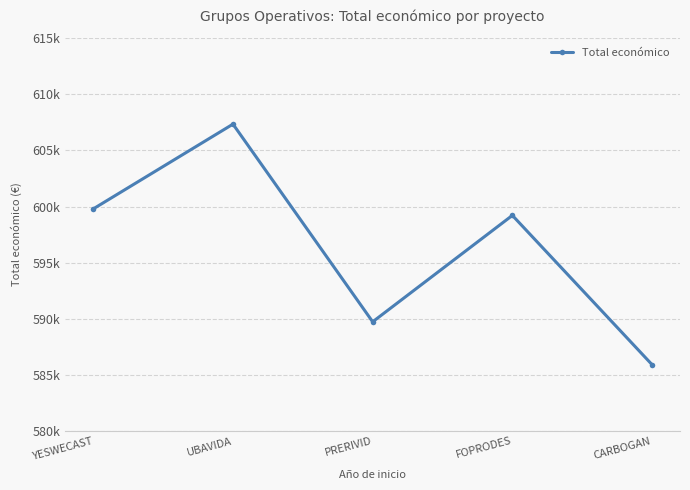

What is the sum of all values?

2981990